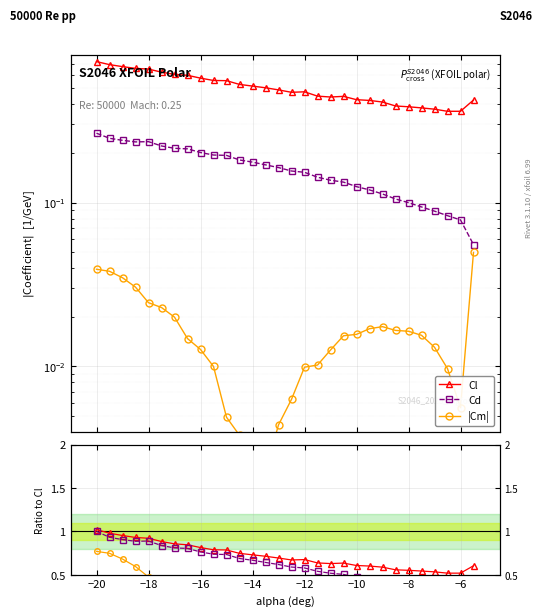

Count the number of categories in the chart.

30